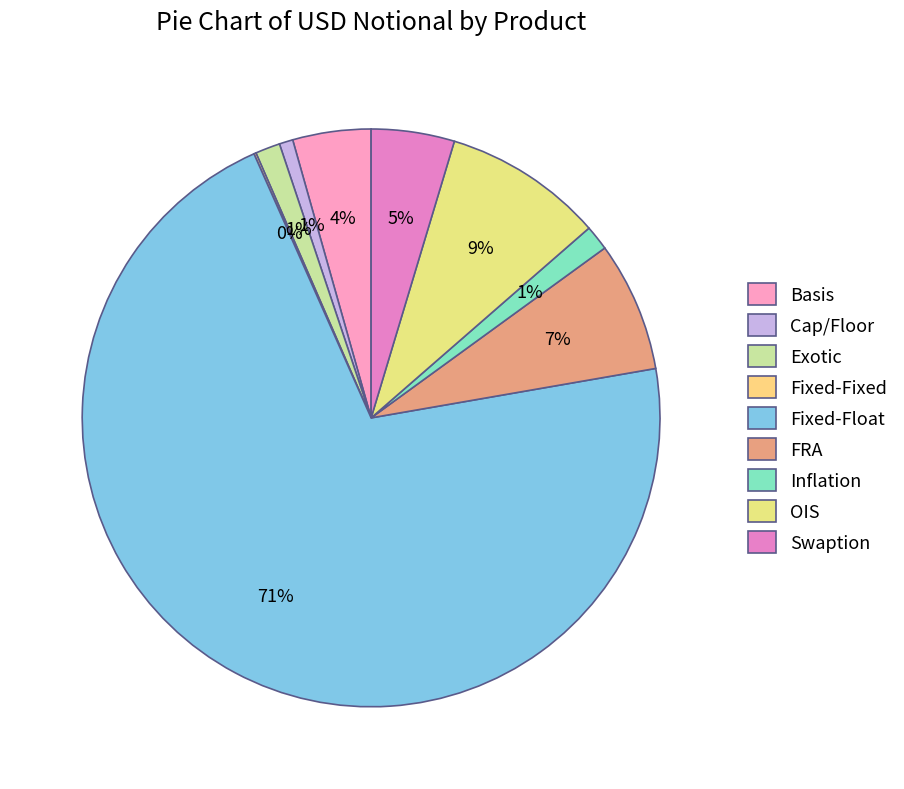

Is it true that OIS is 9% of the pie?

True